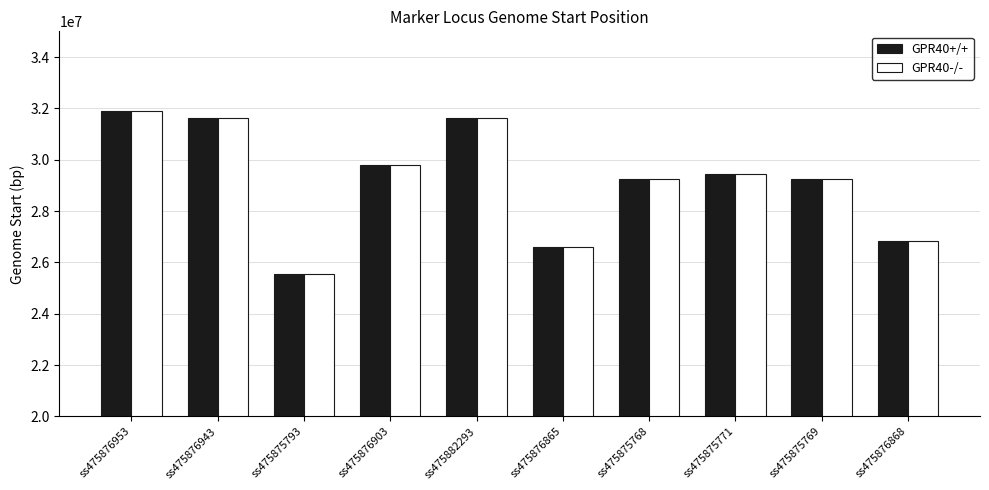

What is the sum of all GPR40+/+ values?

291885921